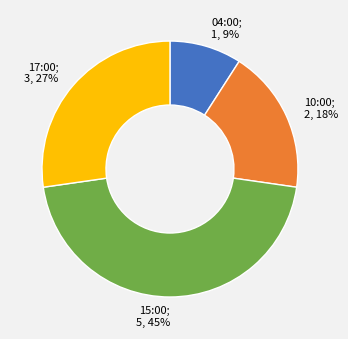

Rank the categories by value from highest to lowest.

15:00, 17:00, 10:00, 04:00